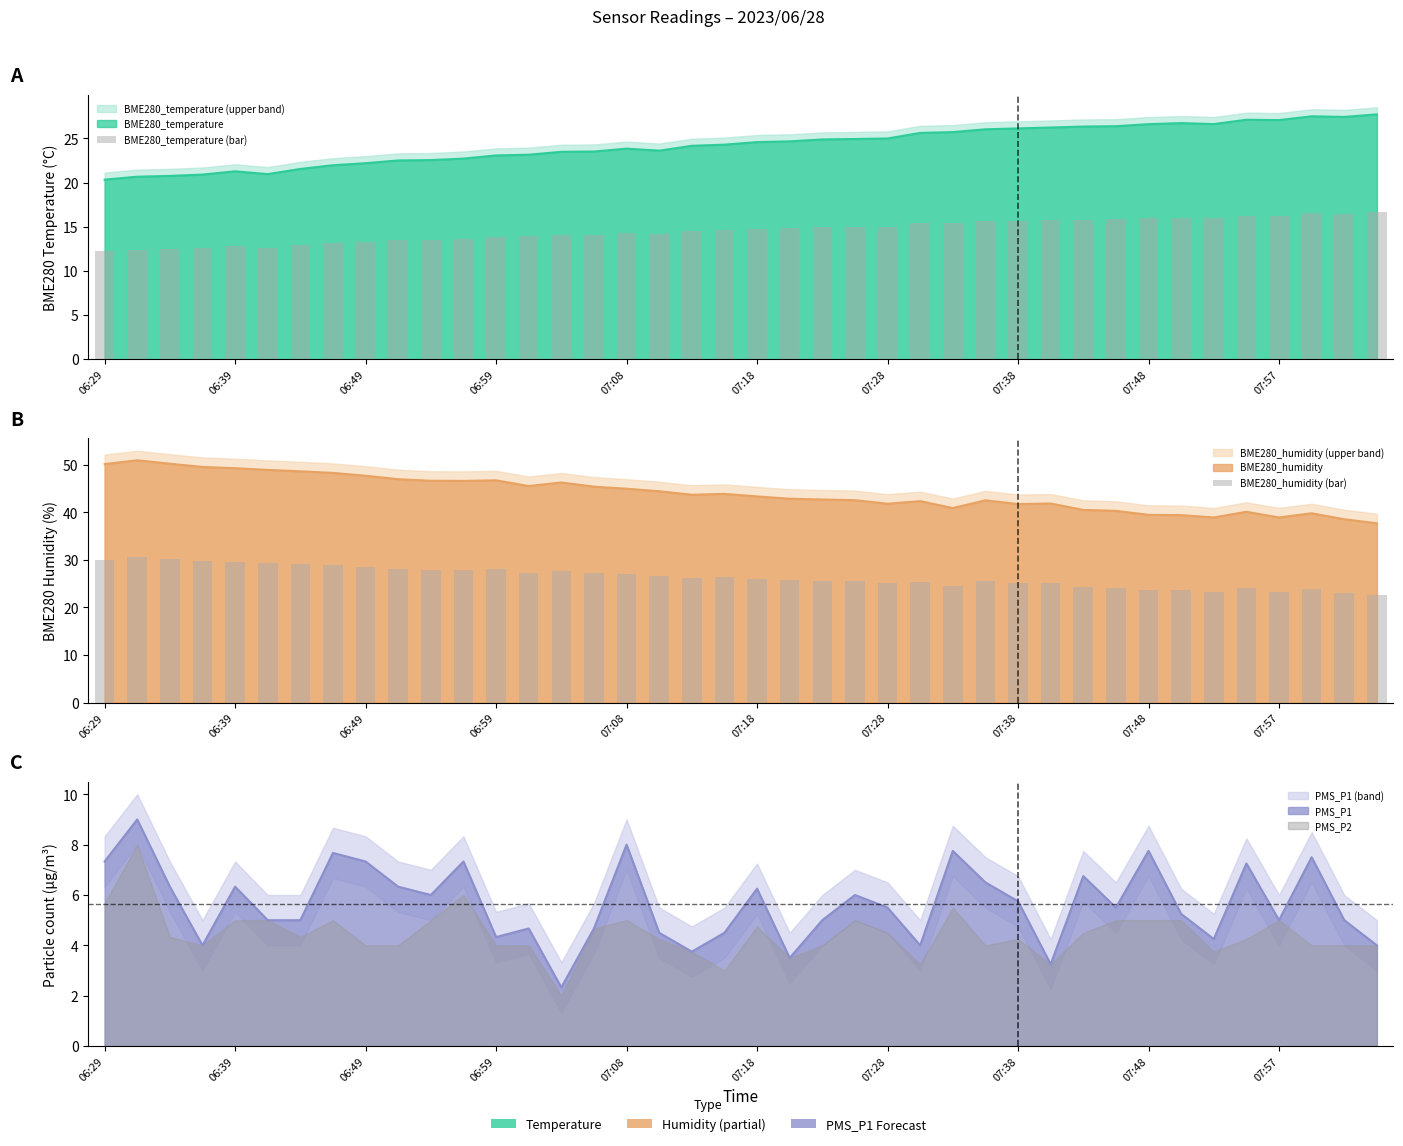

Is the value of BME280_humidity (bar) at 31 greater than the value of BME280_temperature (bar) at 36?

Yes